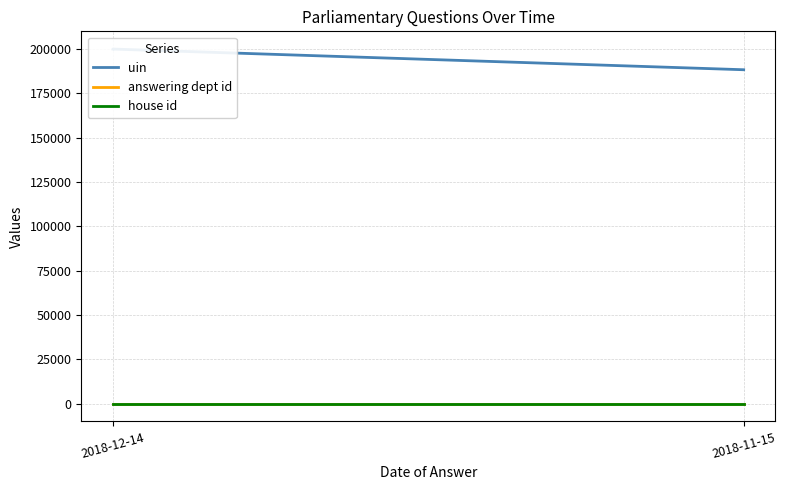

Which category has the lowest value across all series?

2018-12-14